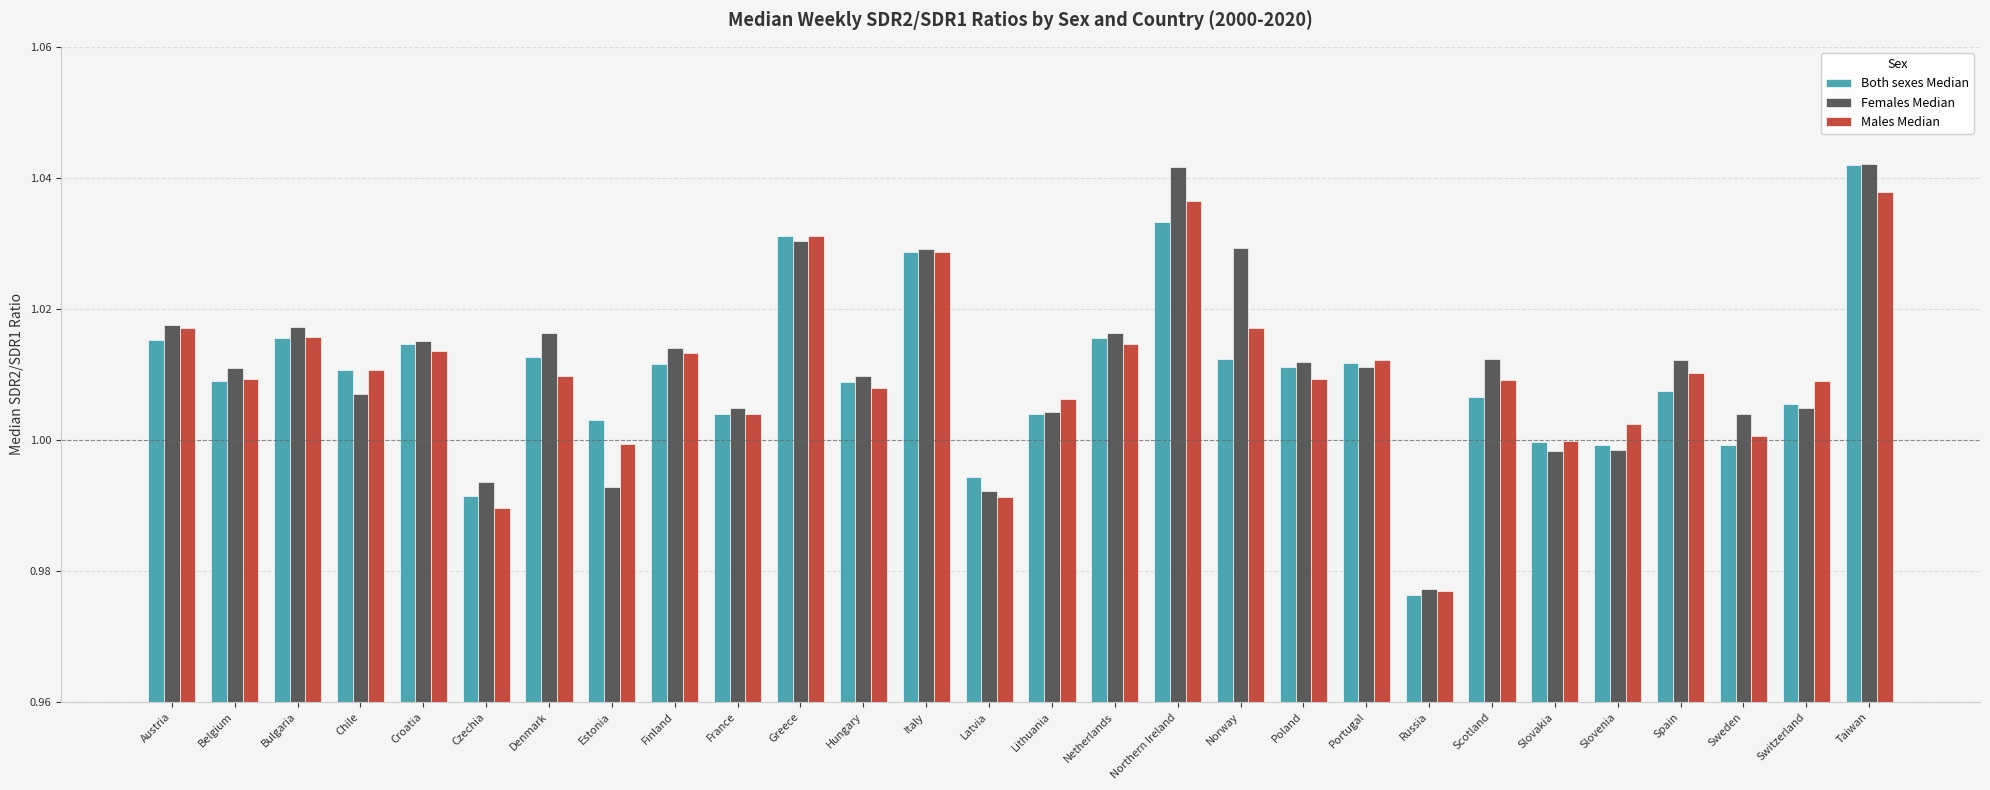

Which series changed the most between Bulgaria and Estonia?

Females Median